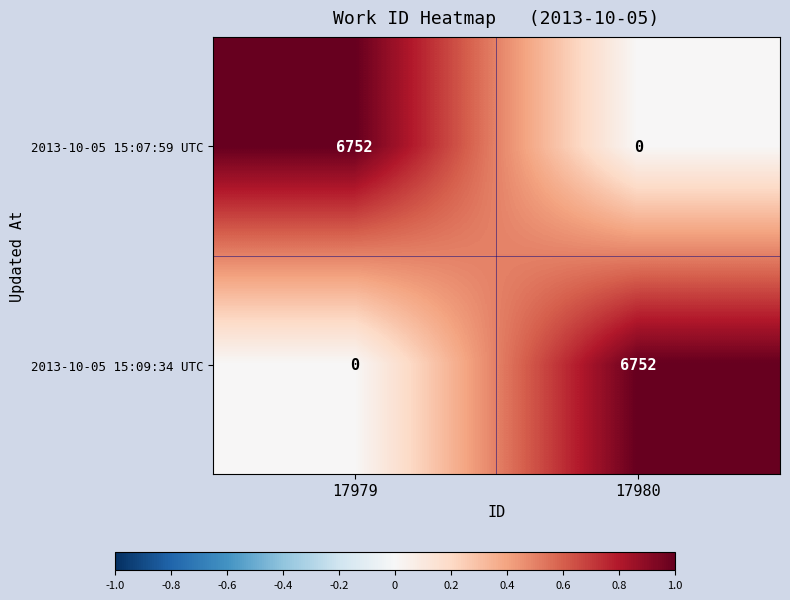

What is the maximum value shown in the chart?

6752